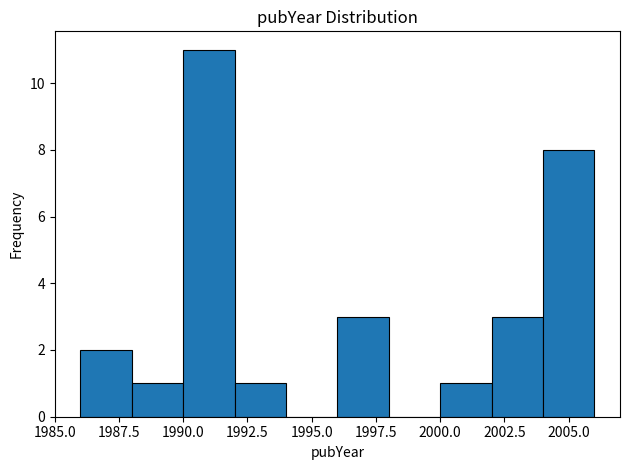

Which range on the x-axis has the tallest bar?

1990 to 1992